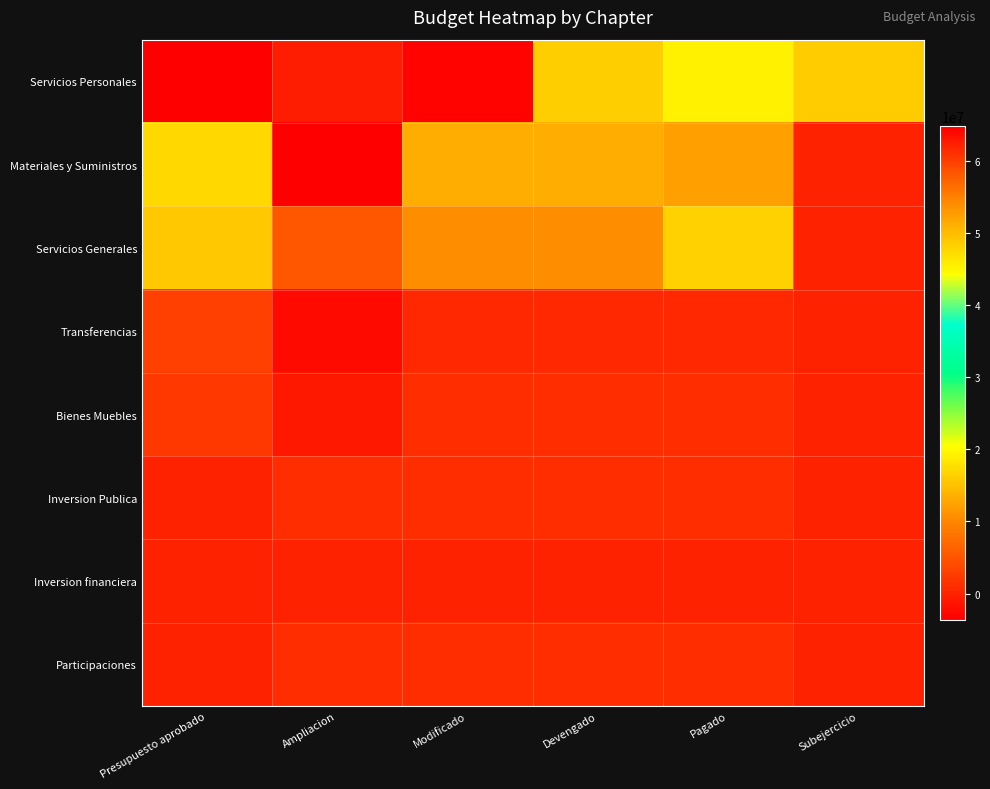

Which has a higher value, Devengado or Subejercicio?

Devengado